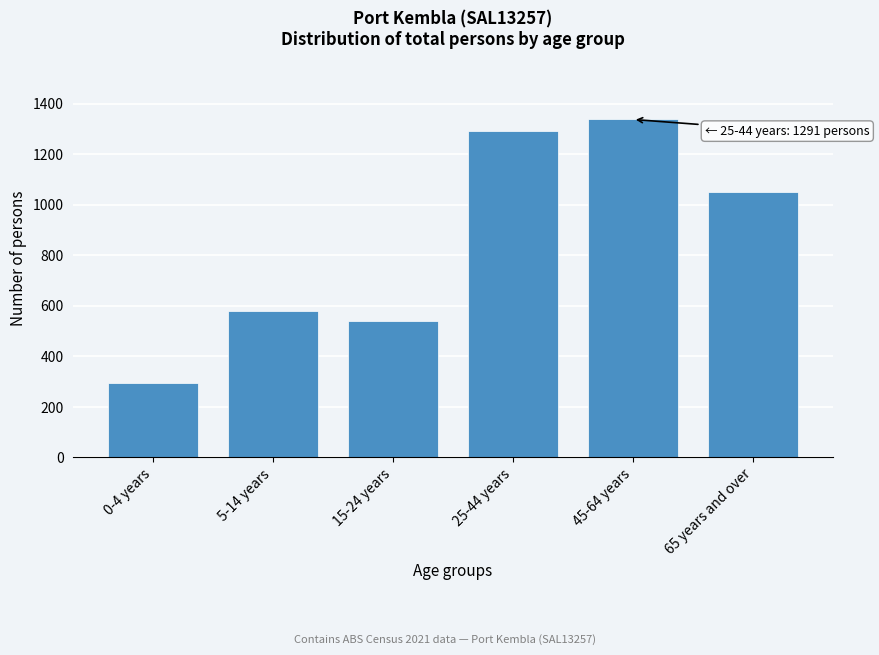

Reading right to left, what are all the values shown in this chart?

65 years and over=1052	45-64 years=1338	25-44 years=1291	15-24 years=540	5-14 years=578	0-4 years=295